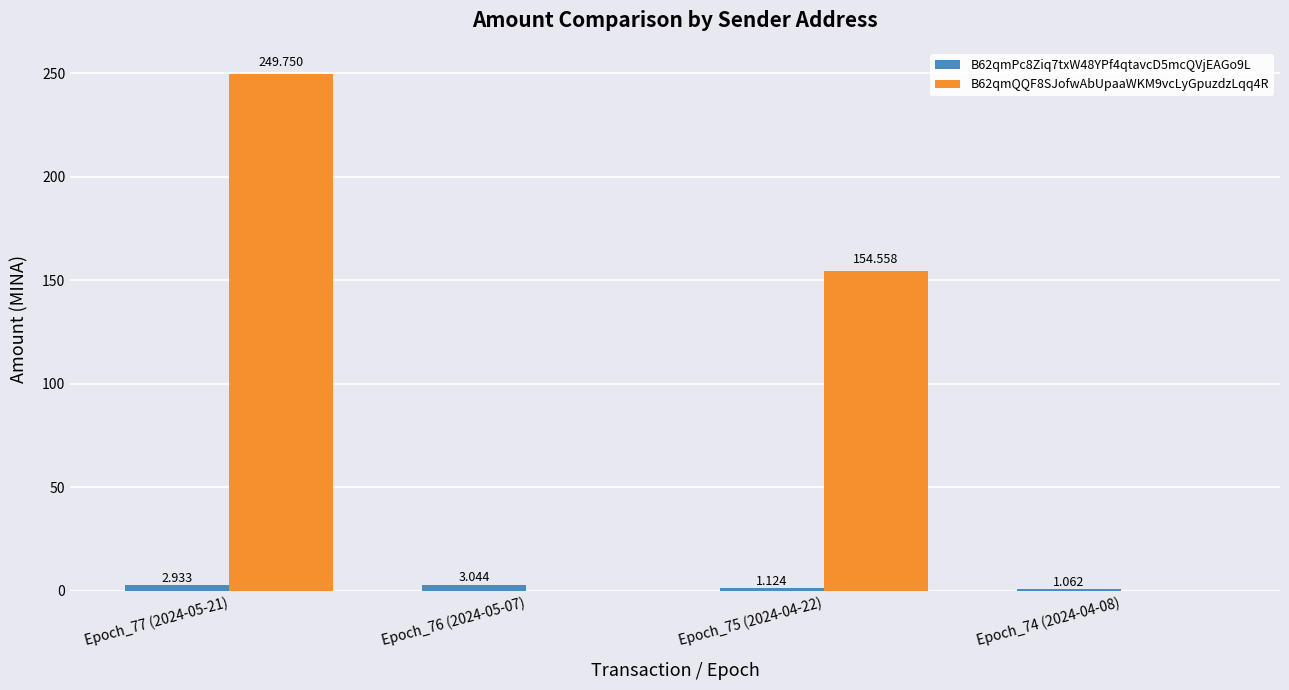

How many series are shown in this chart?

2